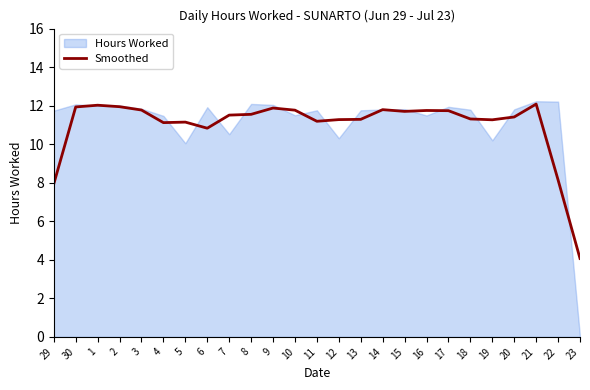

The chart shows a value of 3.5 at 30. True or false?

False